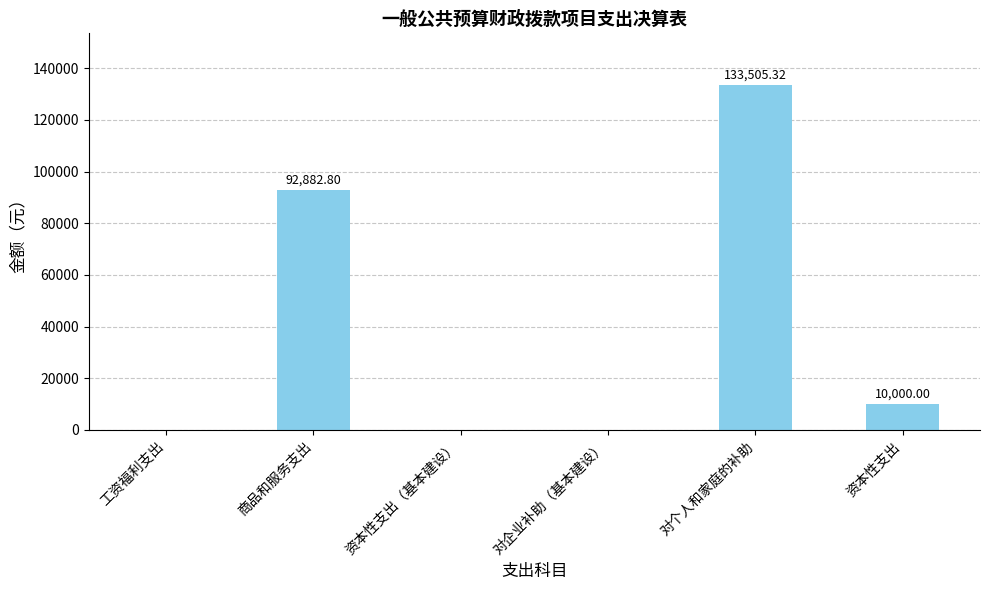

The value at 对企业补助（基本建设） is -68961.7. True or false?

False